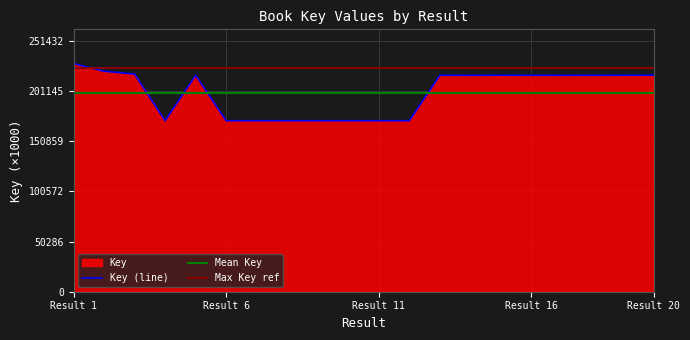

At which label does Key (line) reach its peak?

Result 1